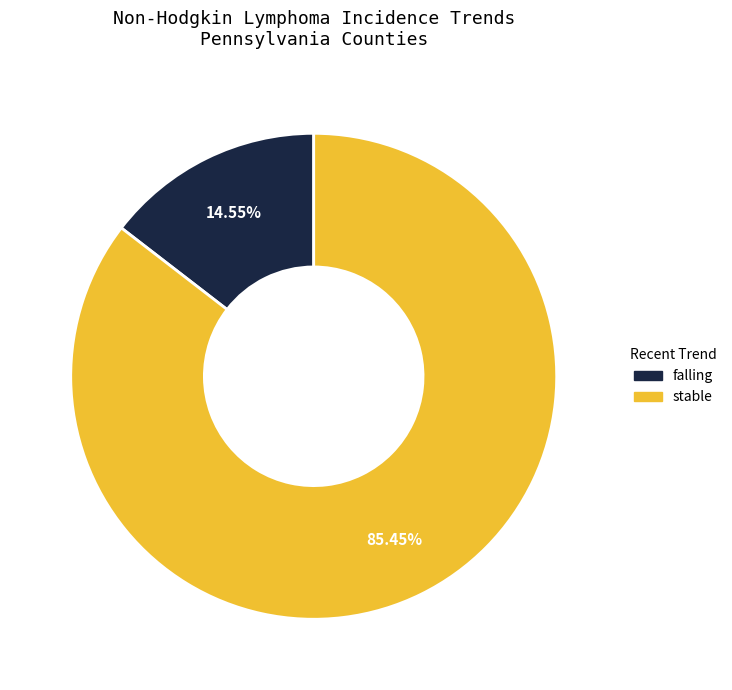

Approximately how many times larger is the value at stable compared to falling?

5.9